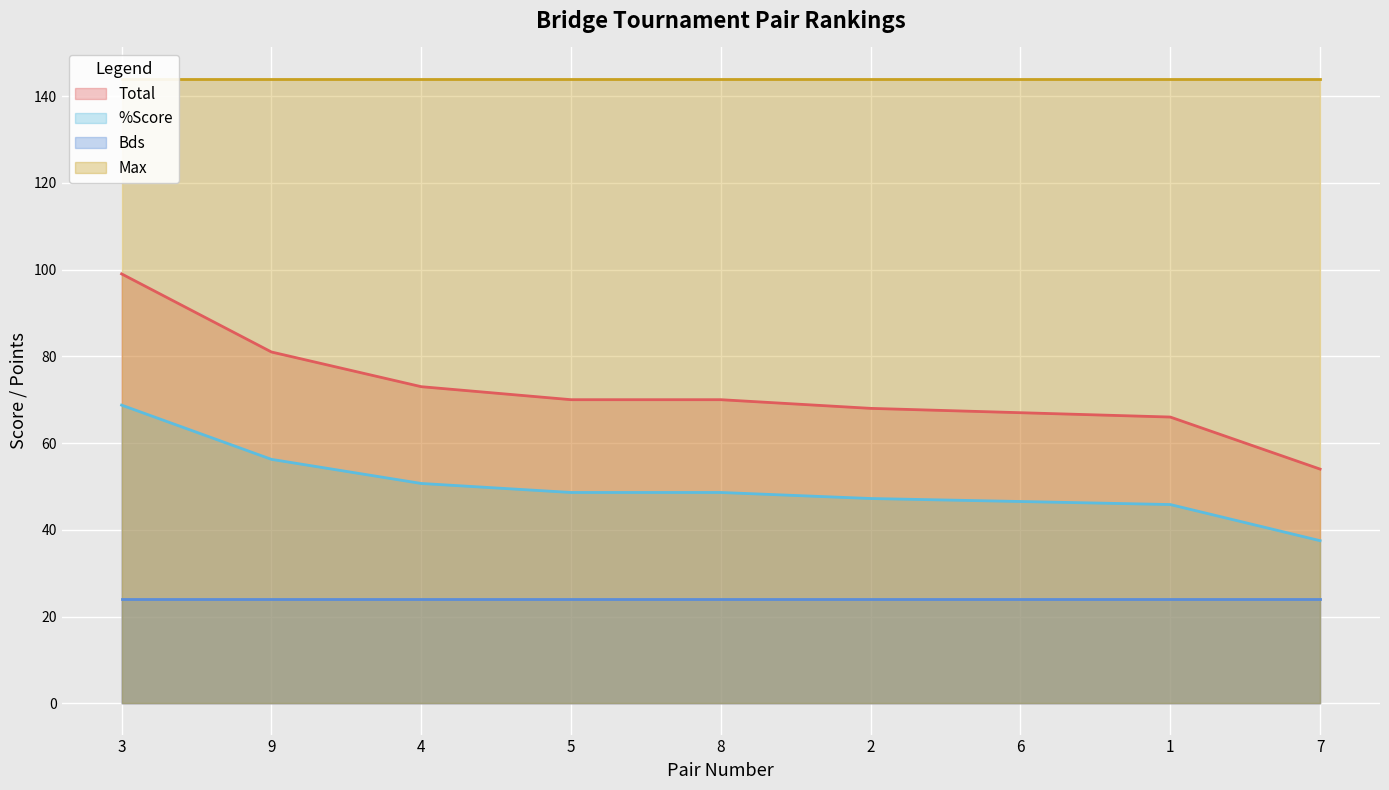

What is the label of the 1st point from the right?

7